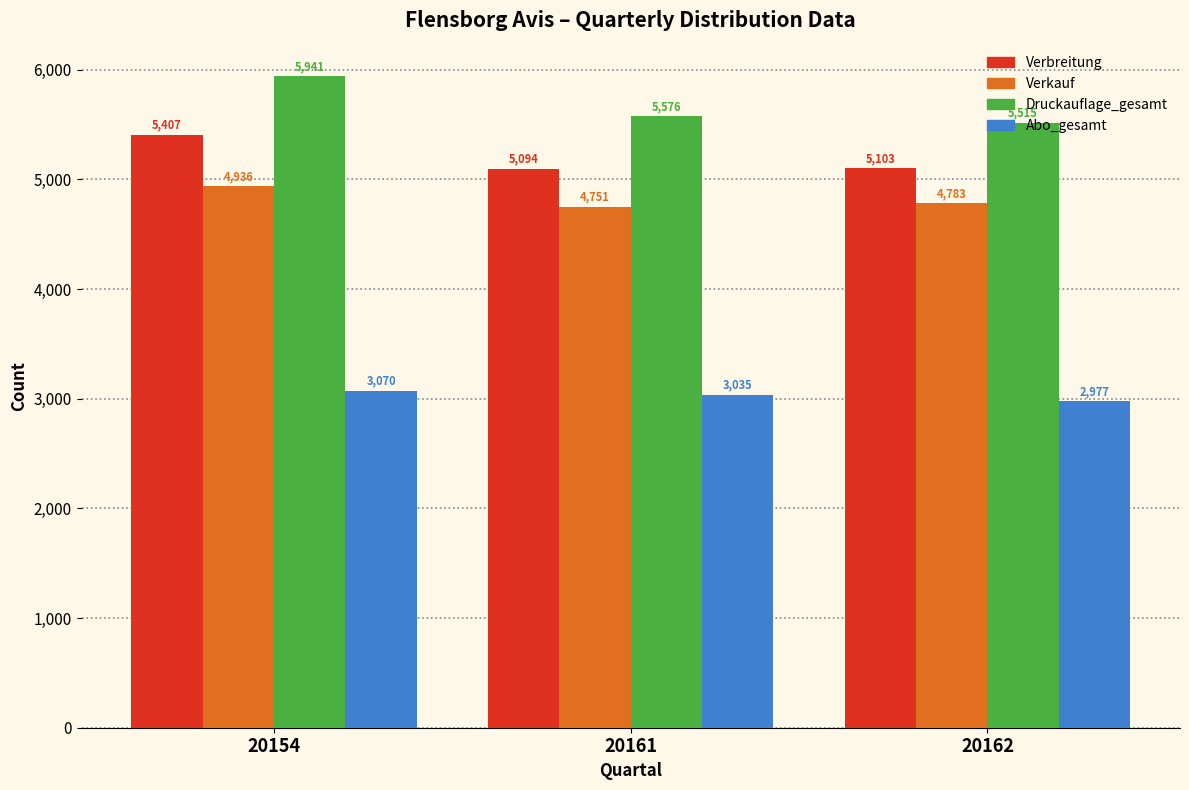

How many groups of bars are there?

3